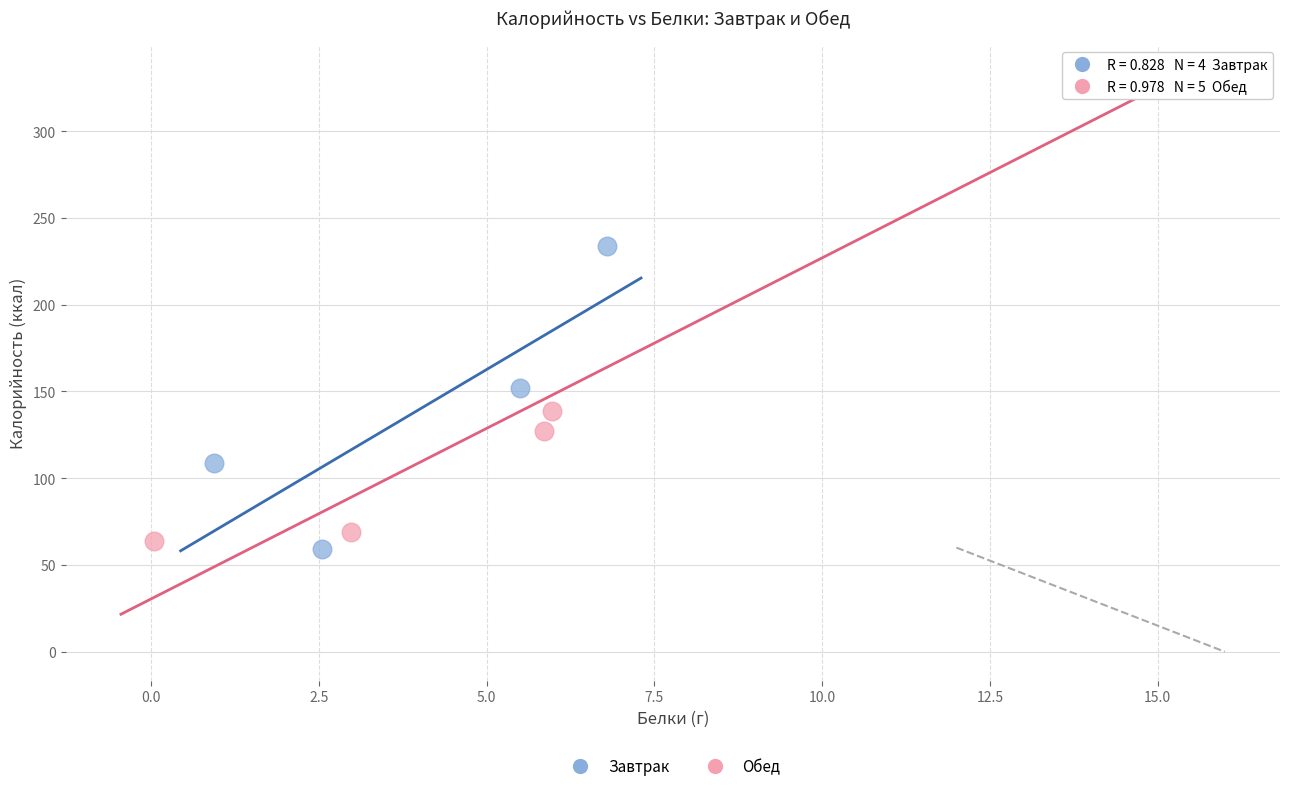

Which series contains the highest Y value?

Обед